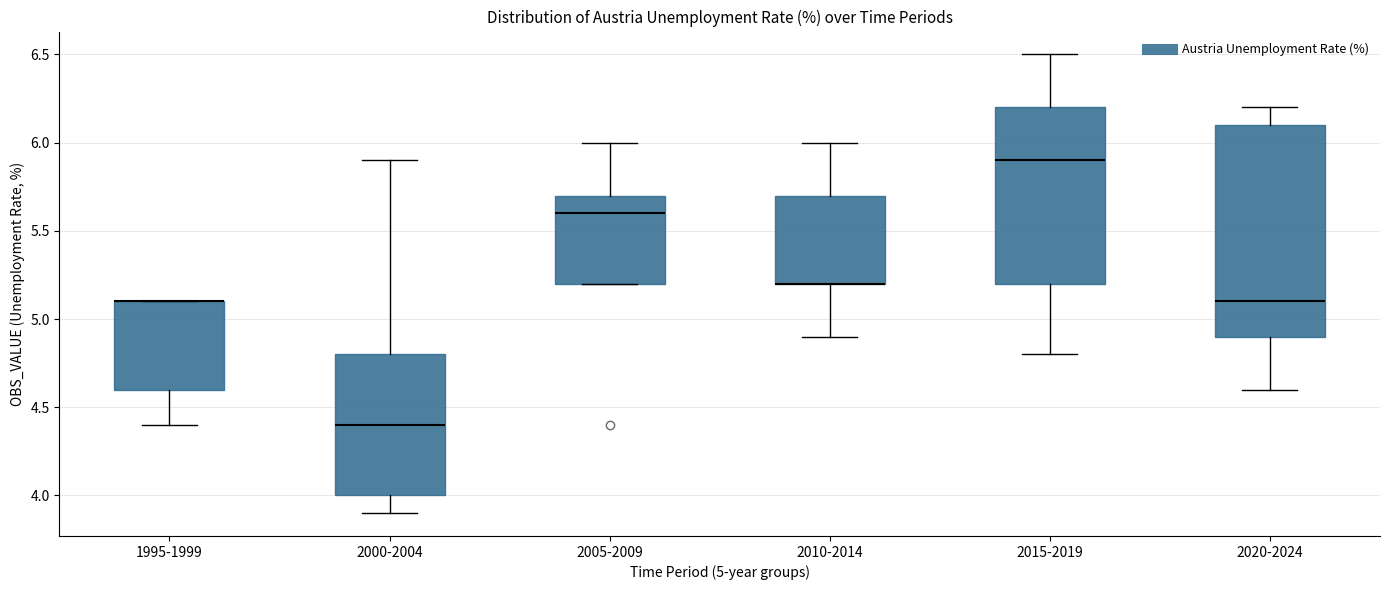

Comparing the boxes themselves (not the whiskers), which one is the tallest?

2020-2024